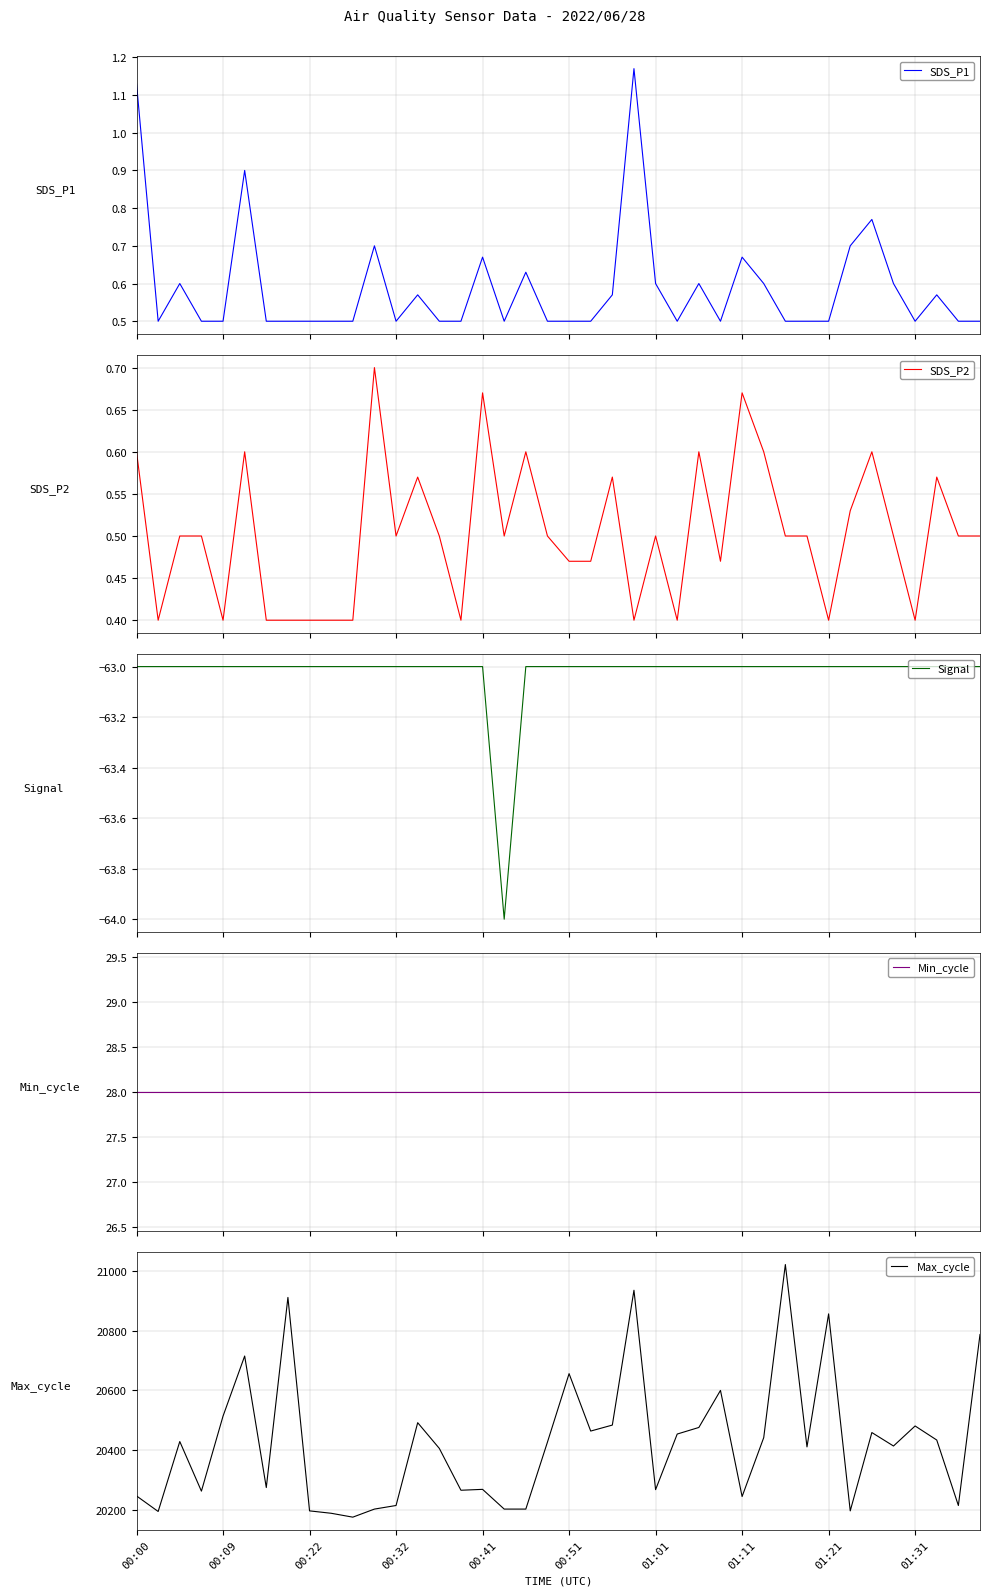

True or false: SDS_P1 and SDS_P2 intersect in this chart.

False